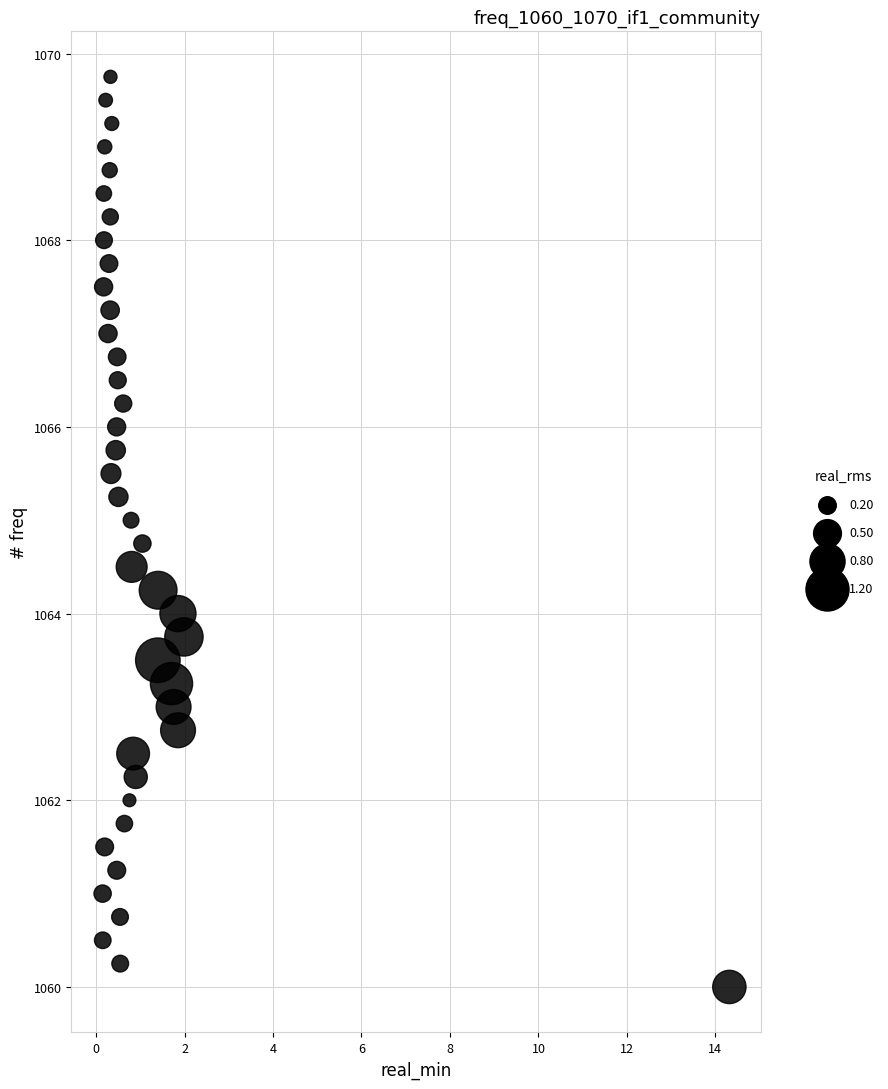

What is the range of X values (max minus min)?

14.2